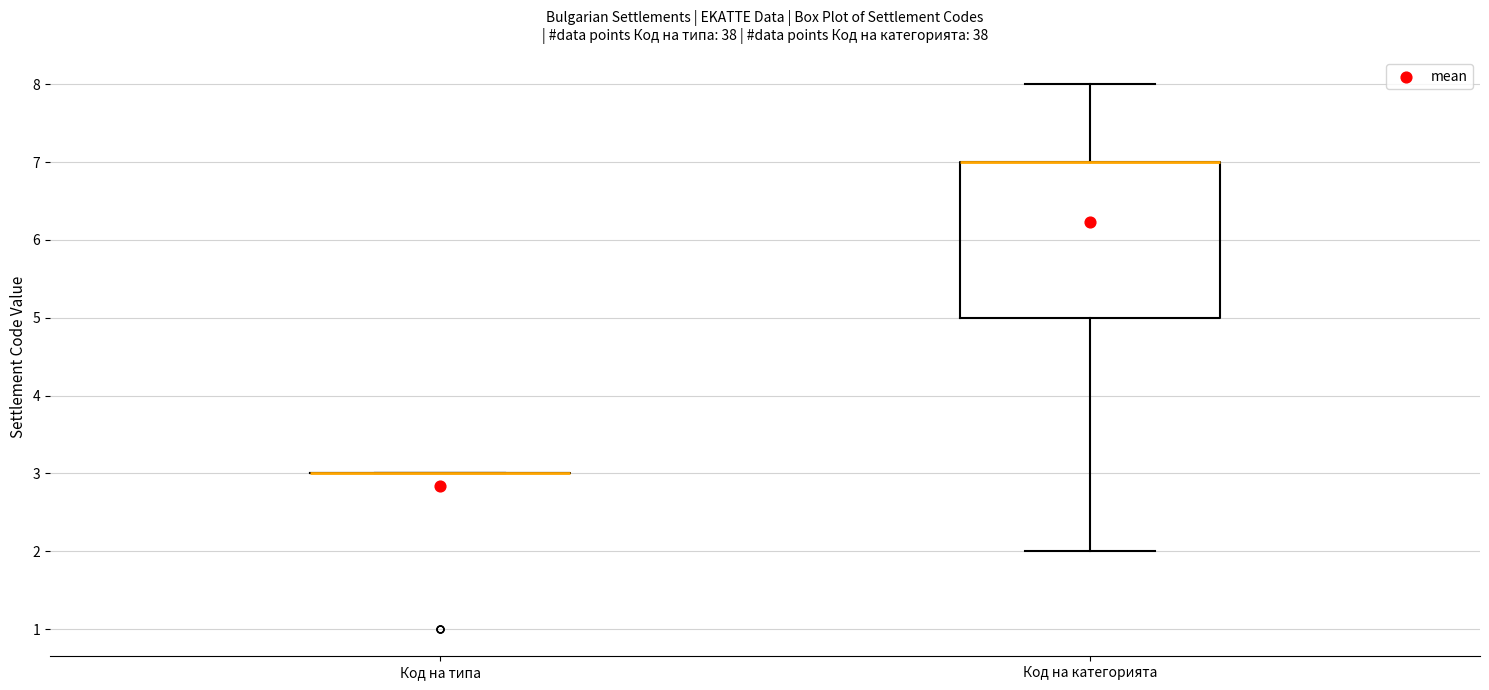

Which box is the tallest, from its lower edge to its upper edge?

Код на категорията